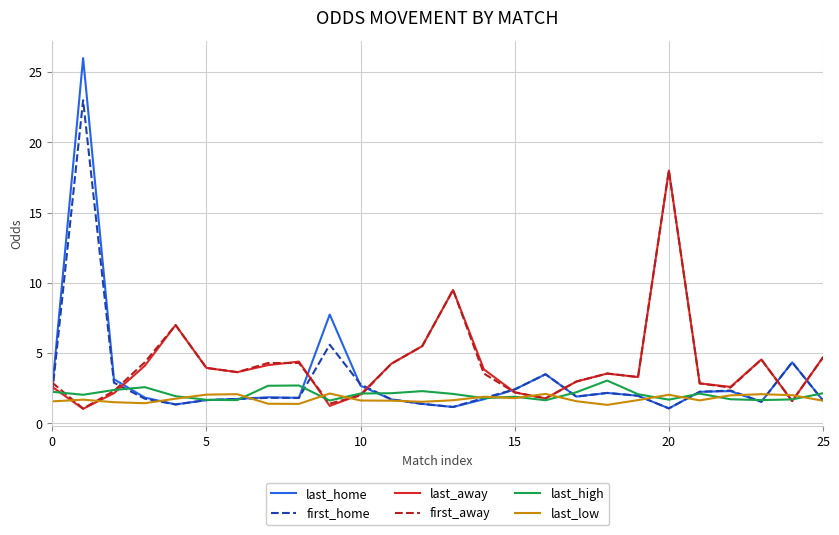

What is the minimum value shown in the chart?

1.0